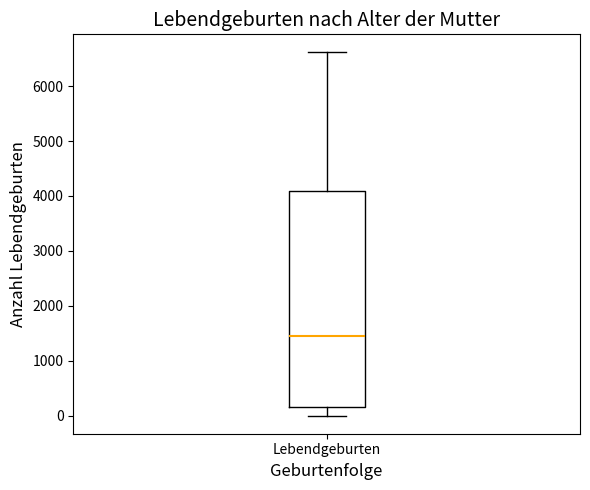

Transcribe this box plot: give where the median line is, the range the box spans, and where the two whiskers end, as read against the y-axis. The values are not printed on the chart, so give them approximately, as read against the axis.

median 1400, box 200 to 4100, whiskers 0 to 6600